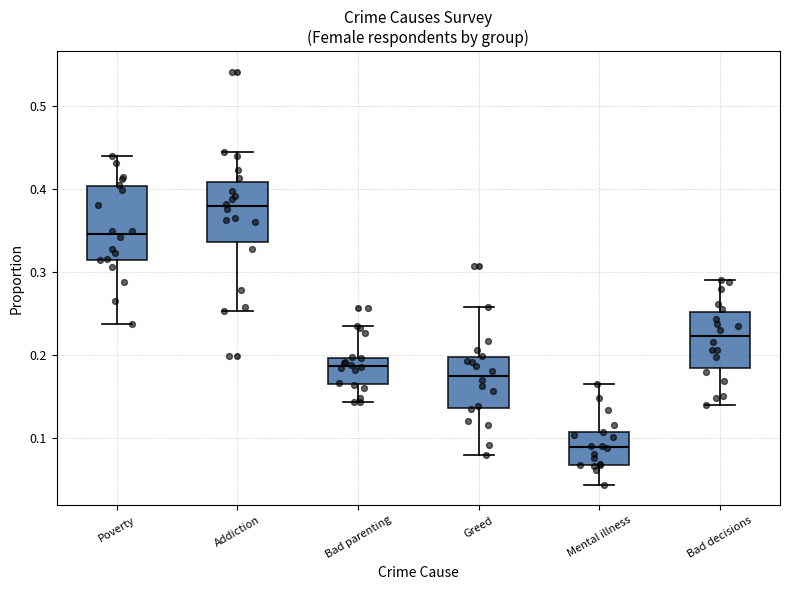

Comparing the boxes themselves (not the whiskers), which one is the tallest?

Poverty